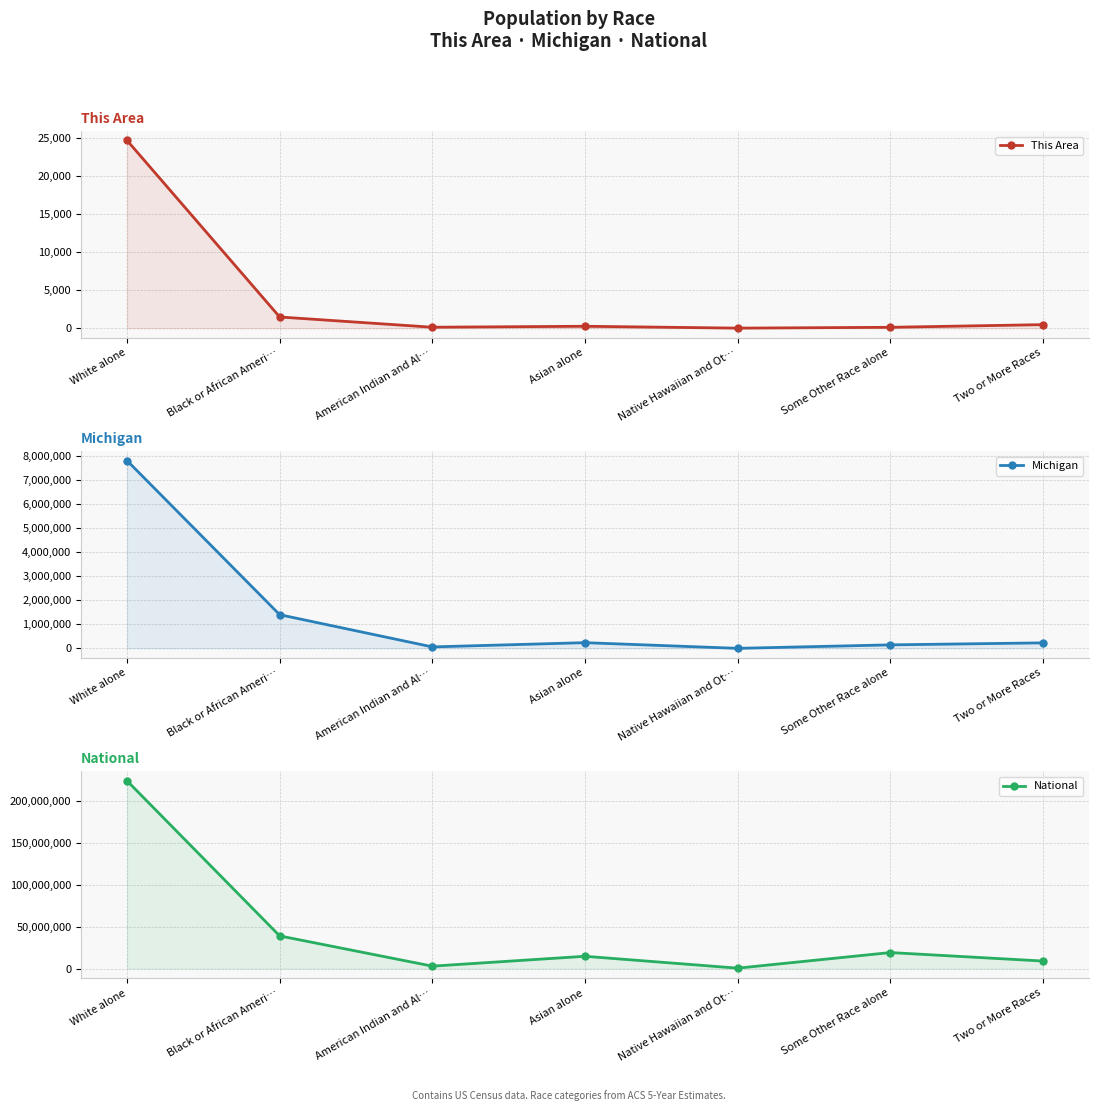

What is the label of the 7th point from the right?

White alone